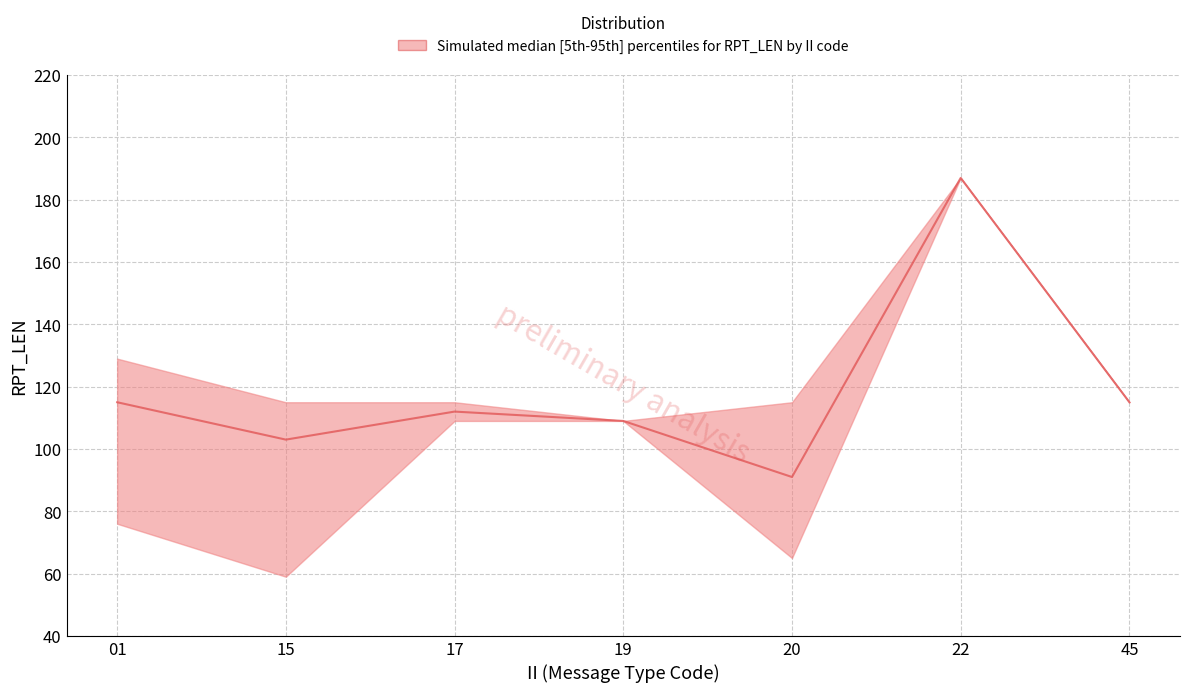

List the labels in order of value, largest first.

22, 01, 45, 17, 19, 15, 20